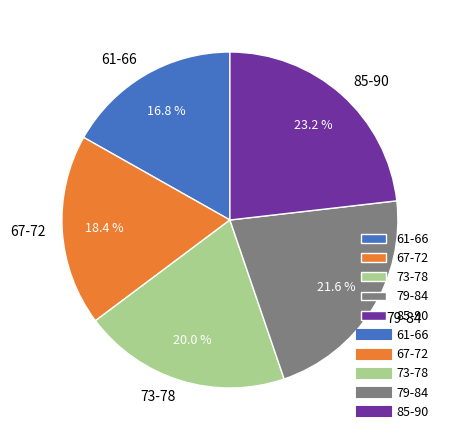

Rank the categories by value from lowest to highest.

61-66, 67-72, 73-78, 79-84, 85-90